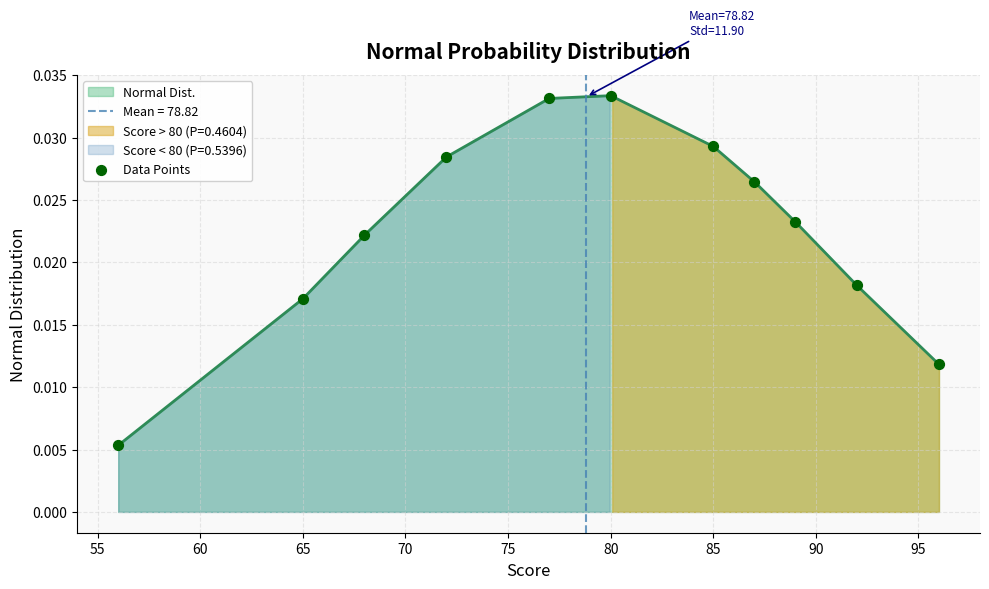

Between 85 and 75, which is larger?

85